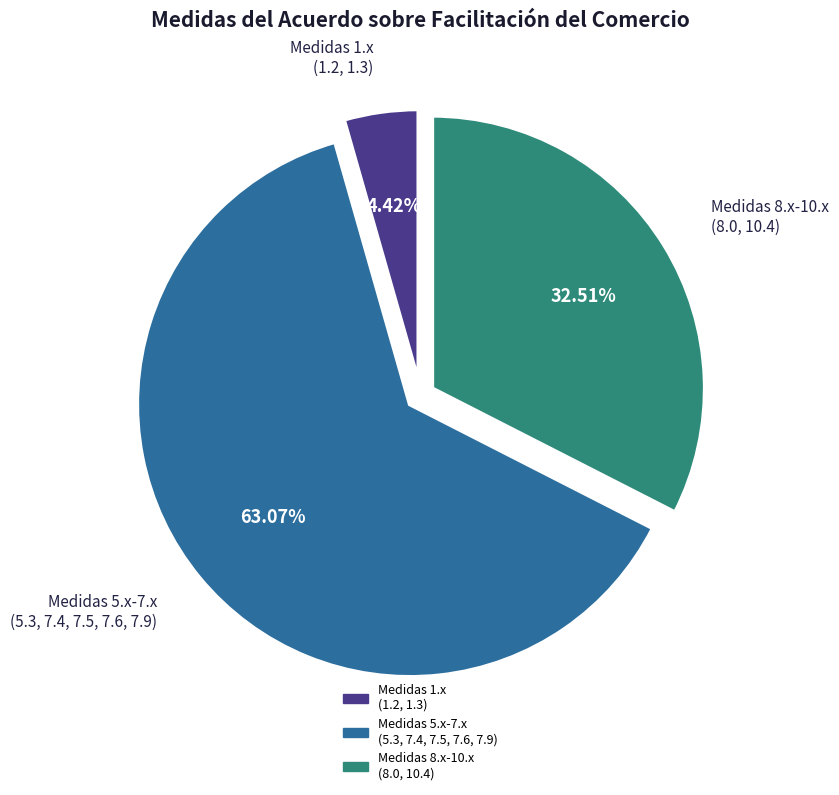

Is there any slice that represents more than half of the pie?

Yes